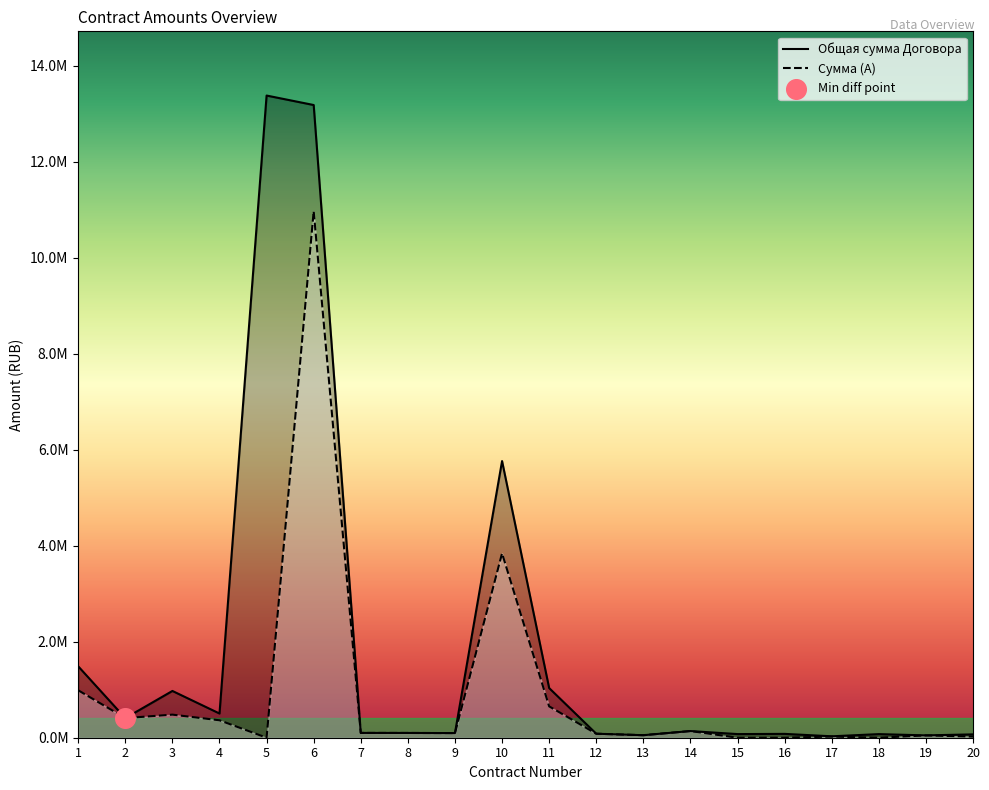

Which series has the widest spread of Y values?

Общая сумма Договора